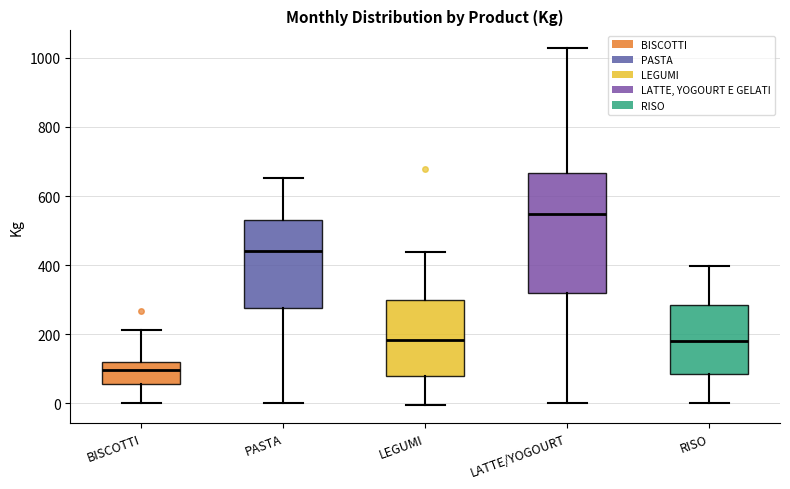

Which box is the tallest, from its lower edge to its upper edge?

LATTE/YOGOURT